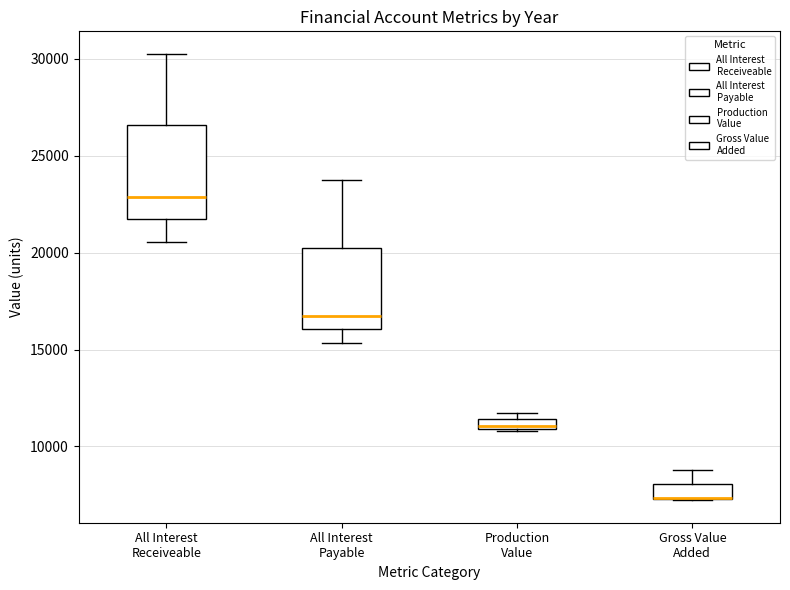

Comparing the boxes themselves (not the whiskers), which one is the tallest?

All Interest Receiveable